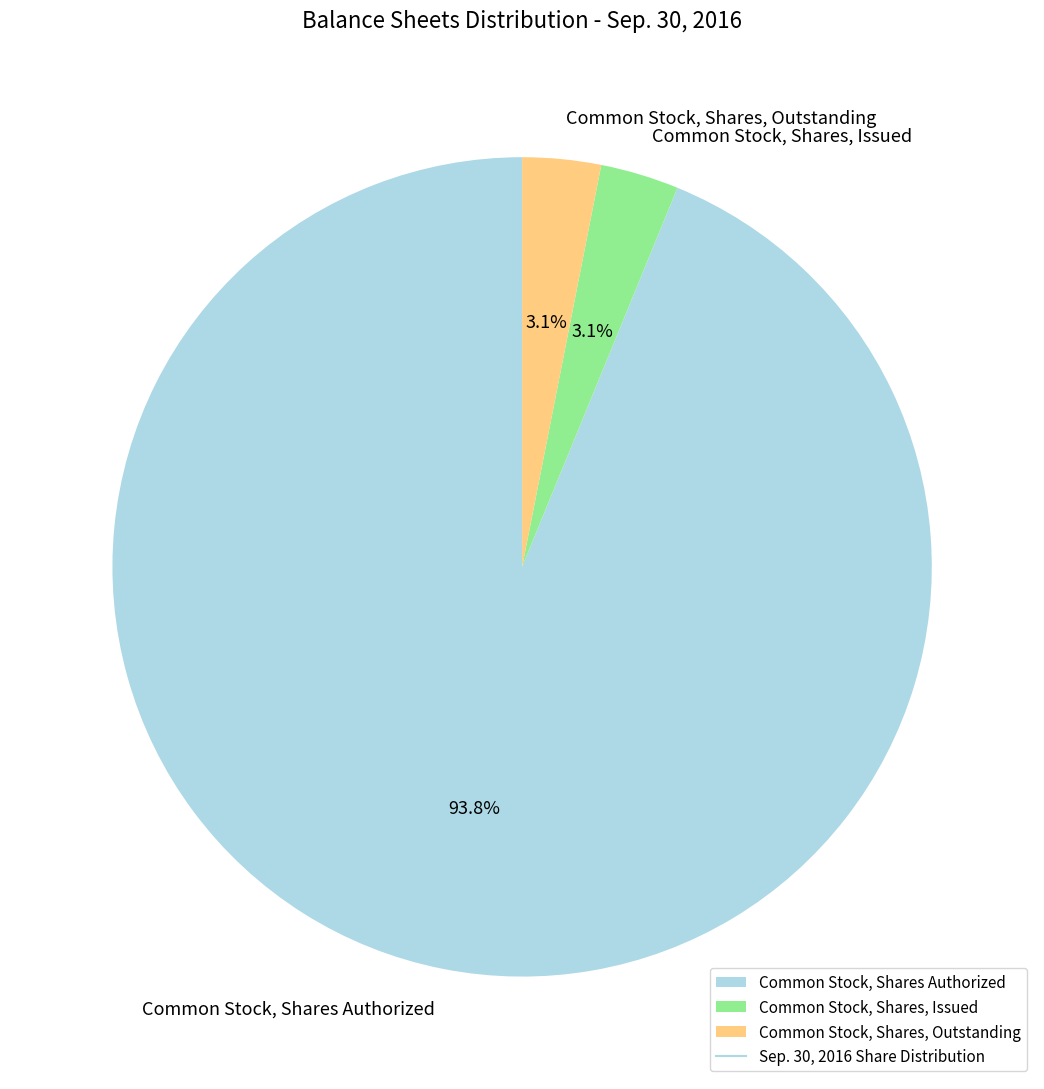

Do Common Stock, Shares, Issued and Common Stock, Shares Authorized together represent more than half of the pie?

Yes